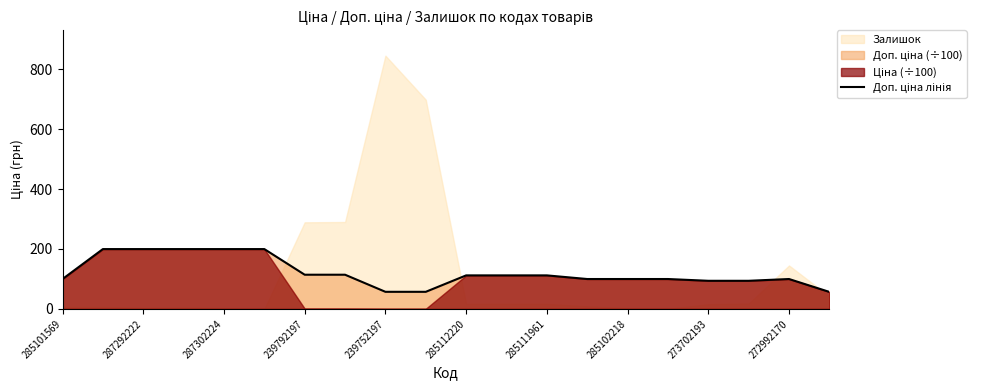

True or false: the data has more than 1 interior local peaks.

False